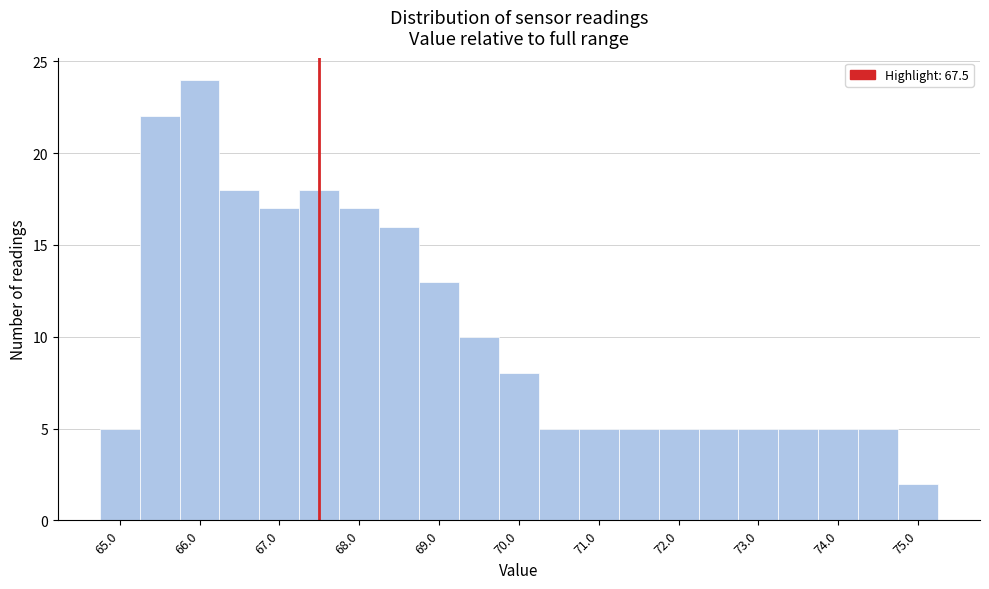

Reading left to right, list every bar in this chart as the range it spans on the x-axis followed by its height. Neither the bar edges nor the heights are printed on the chart, so give them approximately, as read against the axes.

64.75 to 65.25: 5
65.25 to 65.75: 22
65.75 to 66.25: 24
66.25 to 66.75: 18
66.75 to 67.25: 17
67.25 to 67.75: 18
67.75 to 68.25: 17
68.25 to 68.75: 16
68.75 to 69.25: 13
69.25 to 69.75: 10
69.75 to 70.25: 8
70.25 to 70.75: 5
70.75 to 71.25: 5
71.25 to 71.75: 5
71.75 to 72.25: 5
72.25 to 72.75: 5
72.75 to 73.25: 5
73.25 to 73.75: 5
73.75 to 74.25: 5
74.25 to 74.75: 5
74.75 to 75.25: 2